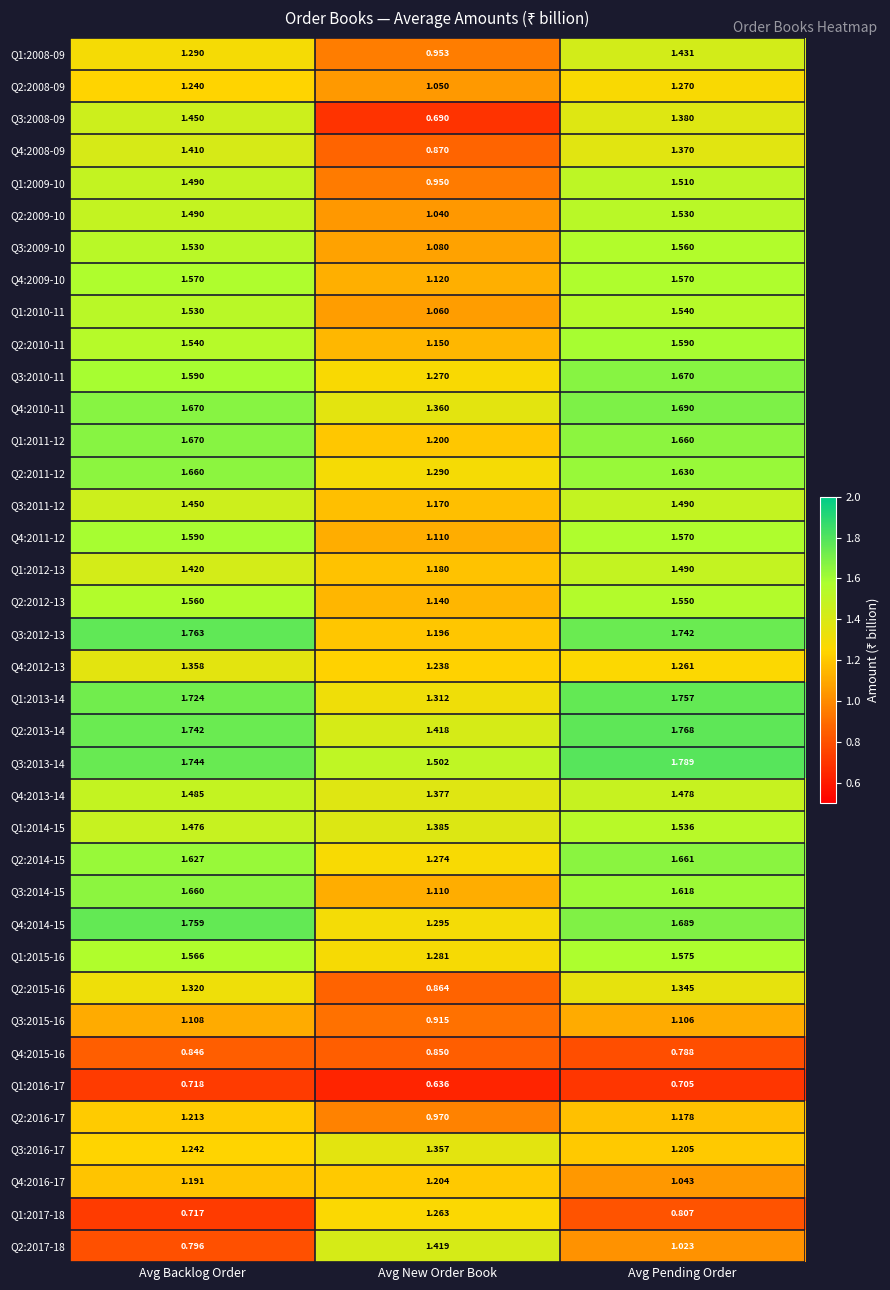

Which category has the highest value in the Q4:2016-17 series?

Avg New Order Book